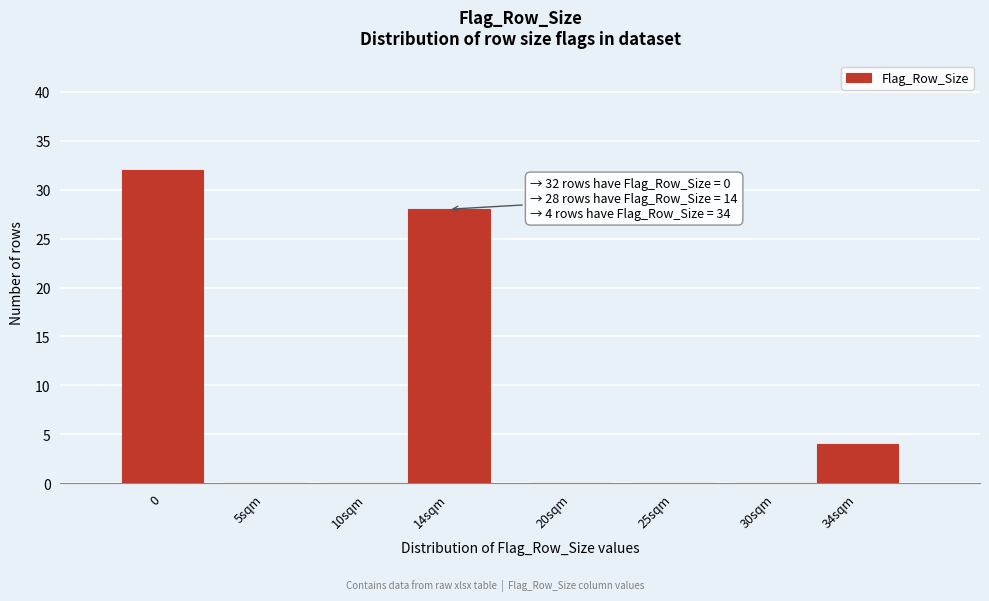

Reading right to left, transcribe all the data shown in this chart.

34sqm=4	30sqm=0	25sqm=0	20sqm=0	14sqm=28	10sqm=0	5sqm=0	0=32